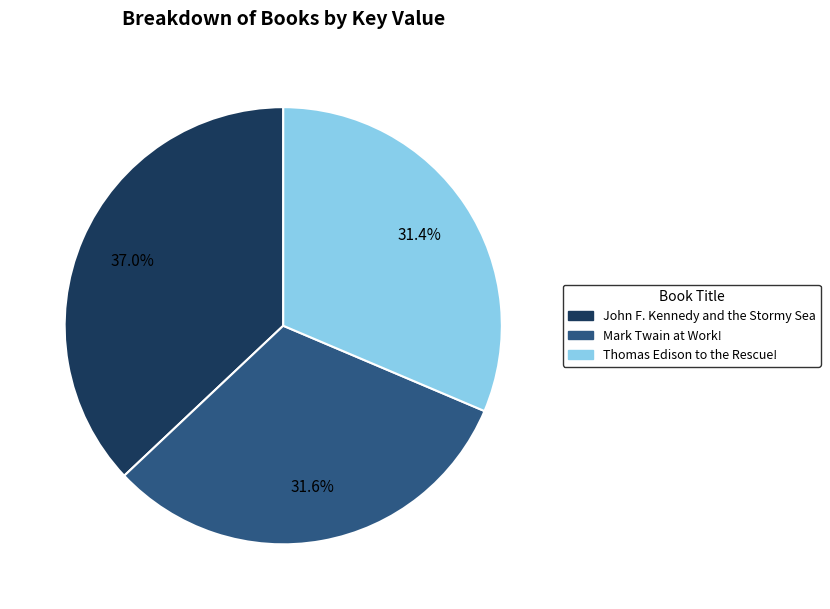

Is the sum of Mark Twain at Work! and Thomas Edison to the Rescue! greater than half?

Yes